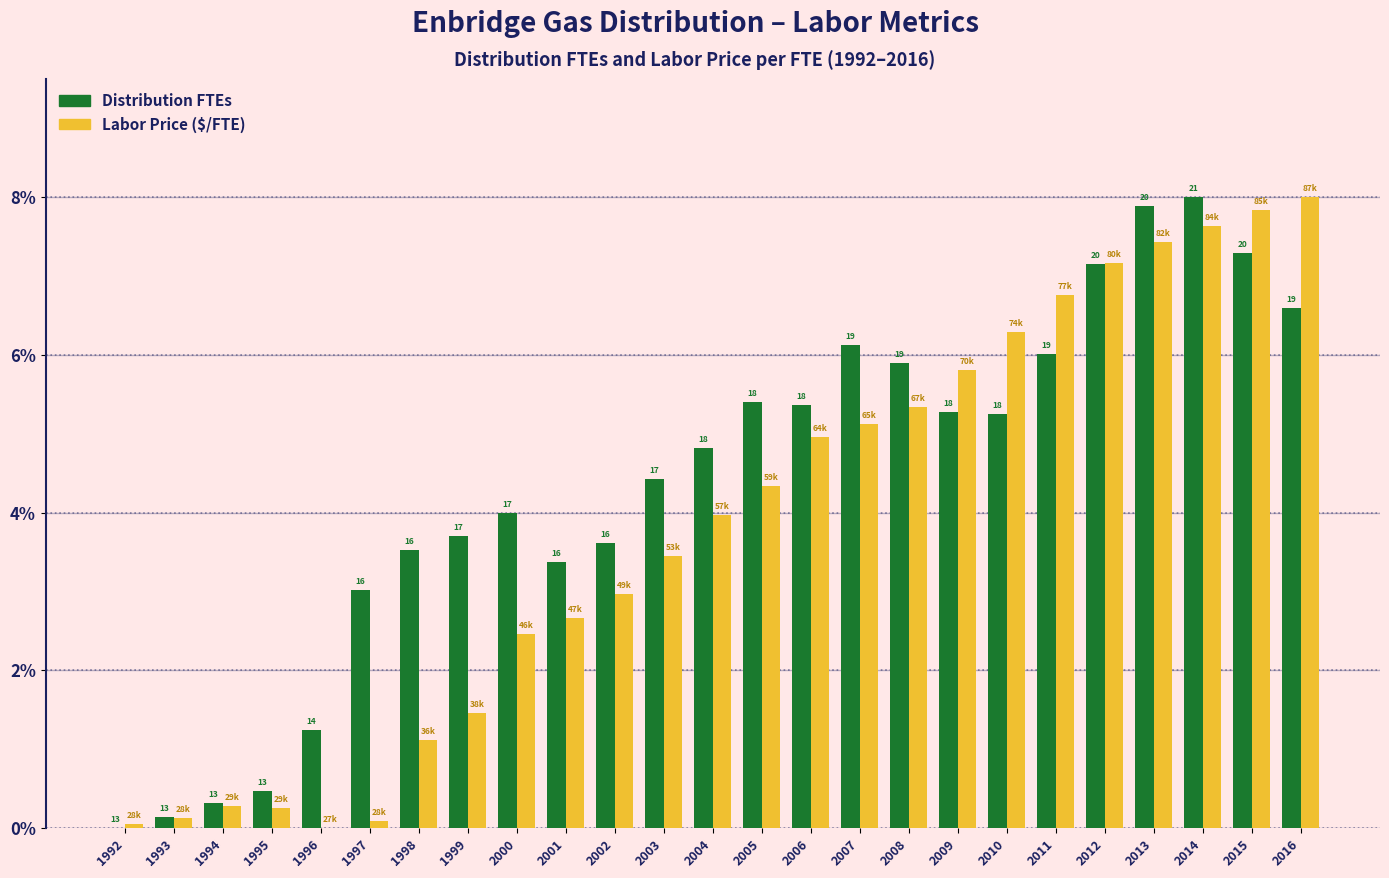

What are all the series names shown in the legend?

Distribution FTEs, Labor Price ($/FTE)